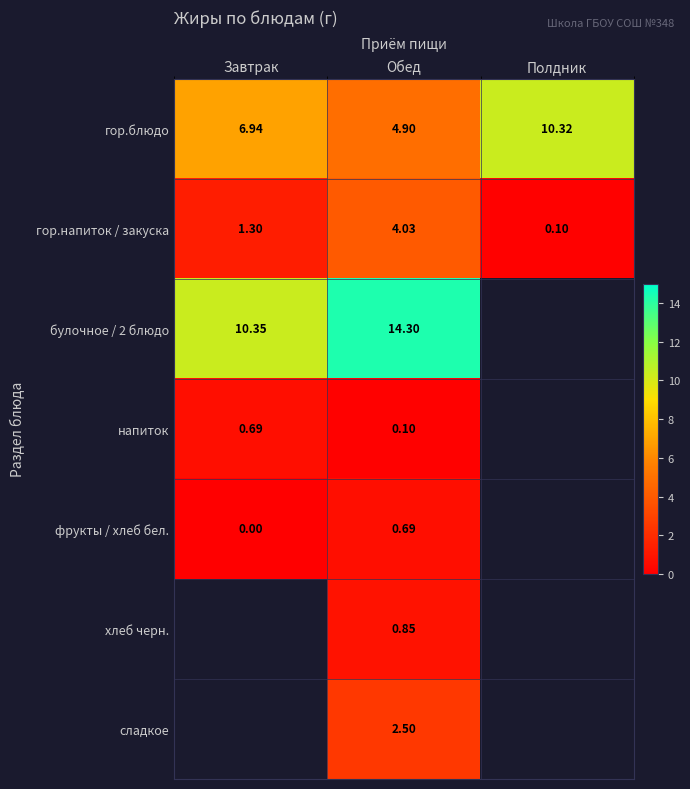

List the labels in order of гор.блюдо value, largest first.

Полдник, Завтрак, Обед